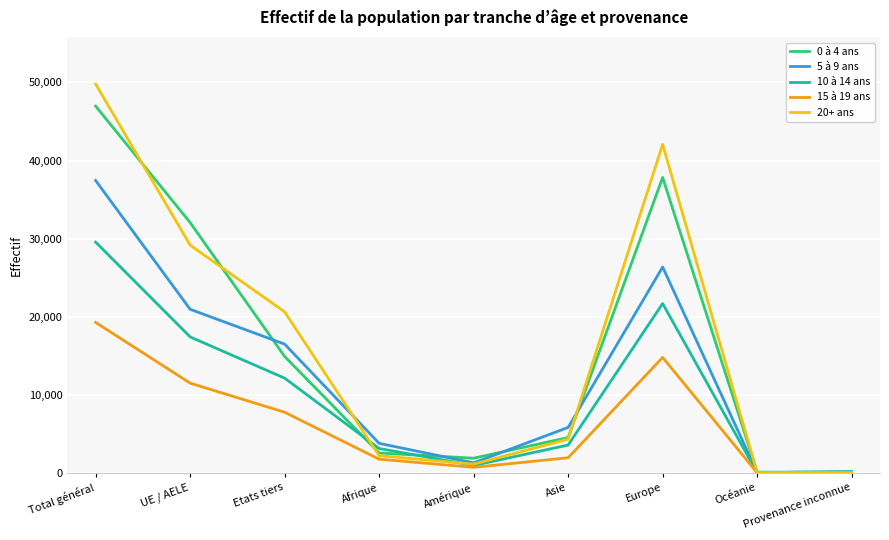

Where is the first local maximum for 10 à 14 ans?

Europe